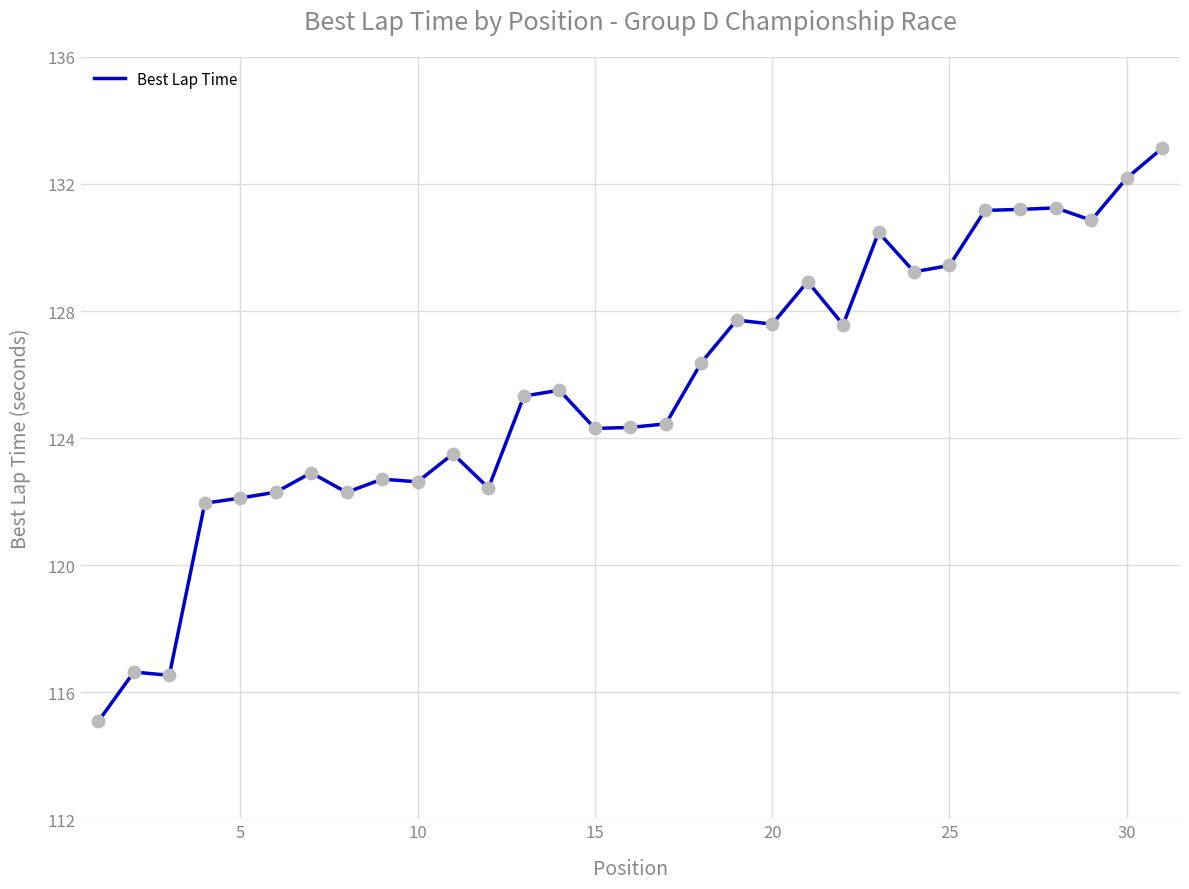

What is the difference between the maximum and minimum values?

18.0